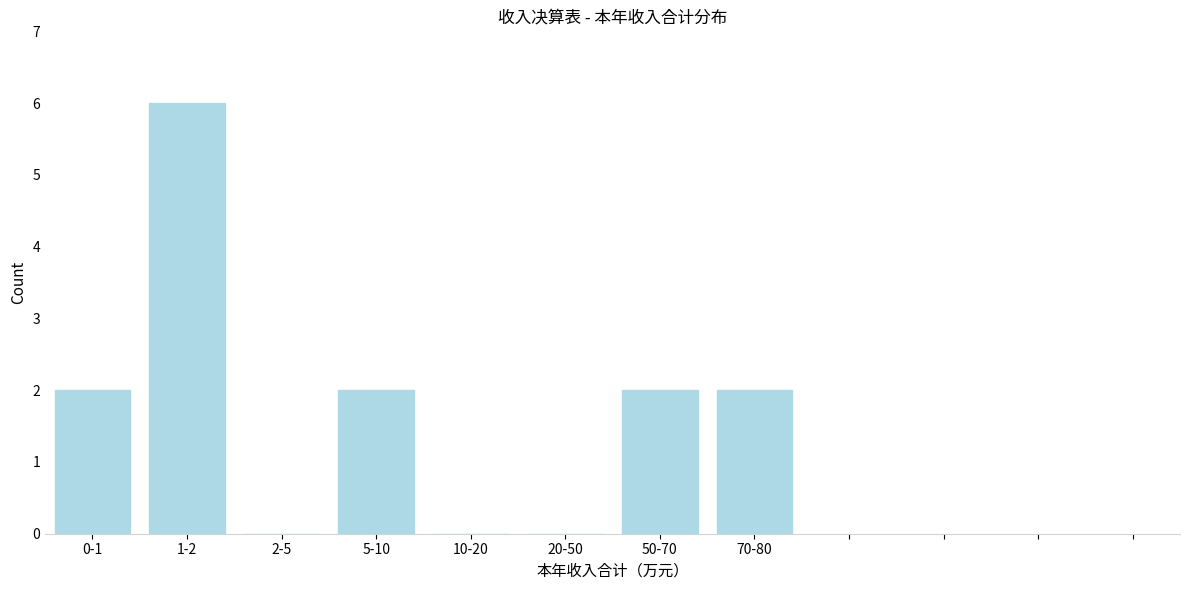

Reading left to right, what are all the values shown in this chart?

0-1=2	1-2=6	2-5=0	5-10=2	10-20=0	20-50=0	50-70=2	70-80=2